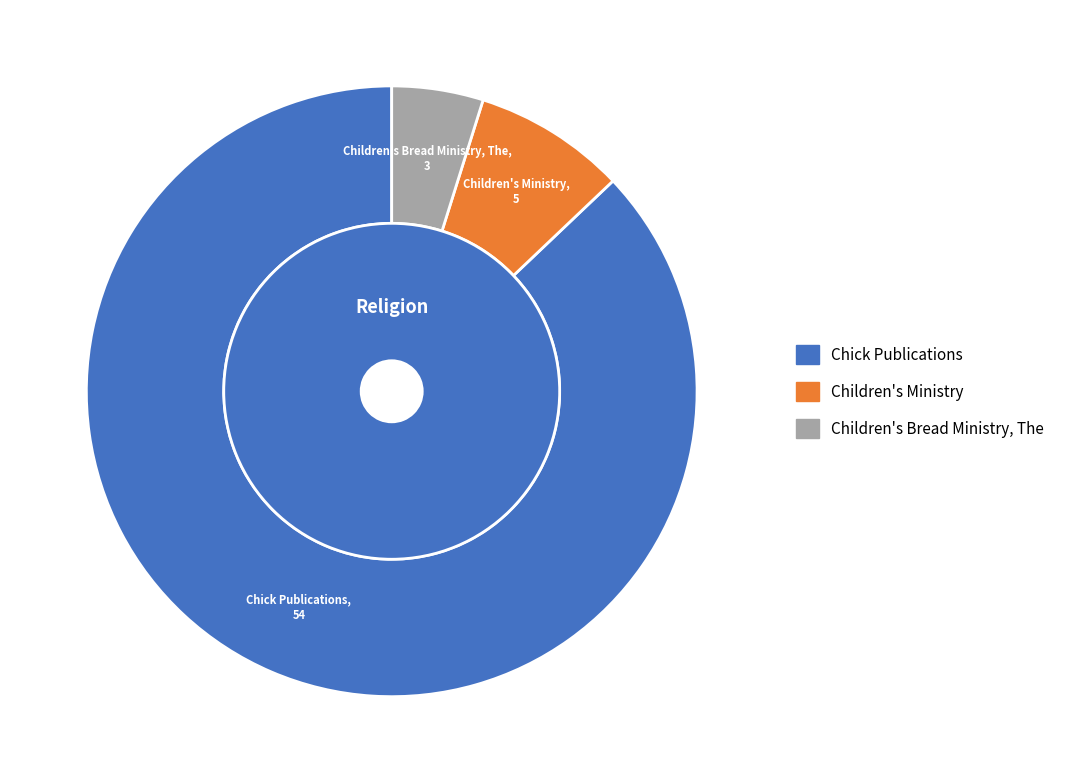

Rank the categories by value from highest to lowest.

Chick Publications, Children's Ministry, Children's Bread Ministry, The